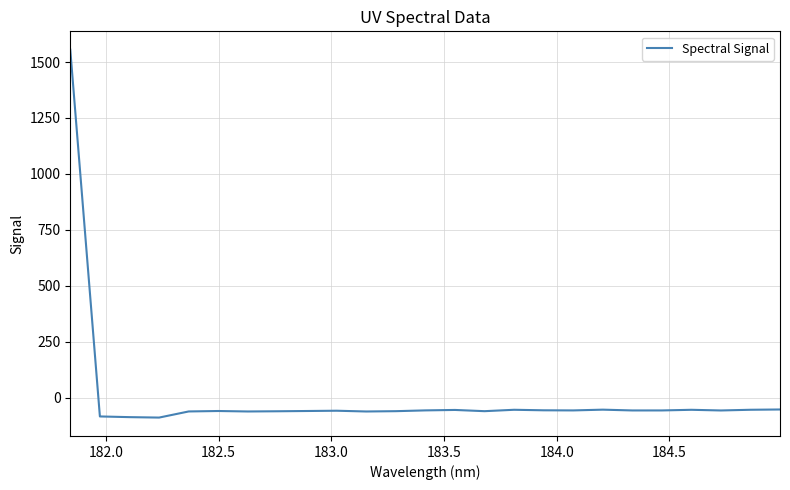

What is the maximum value shown in the chart?

1555.1